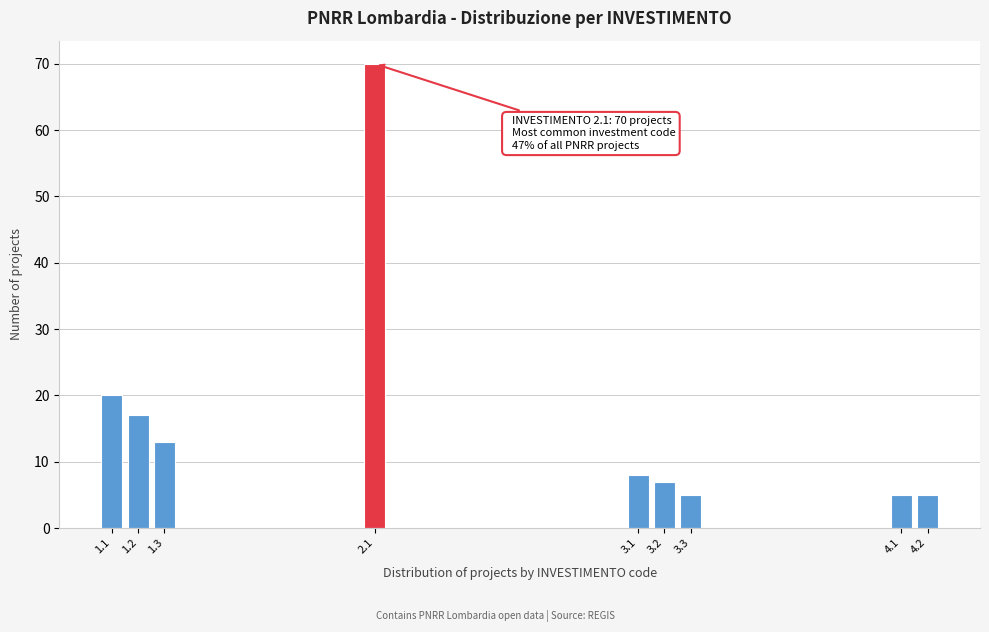

Reading left to right, extract all data points from this chart.

1.1=20	1.2=17	1.3=13	2.1=70	3.1=8	3.2=7	3.3=5	4.1=5	4.2=5